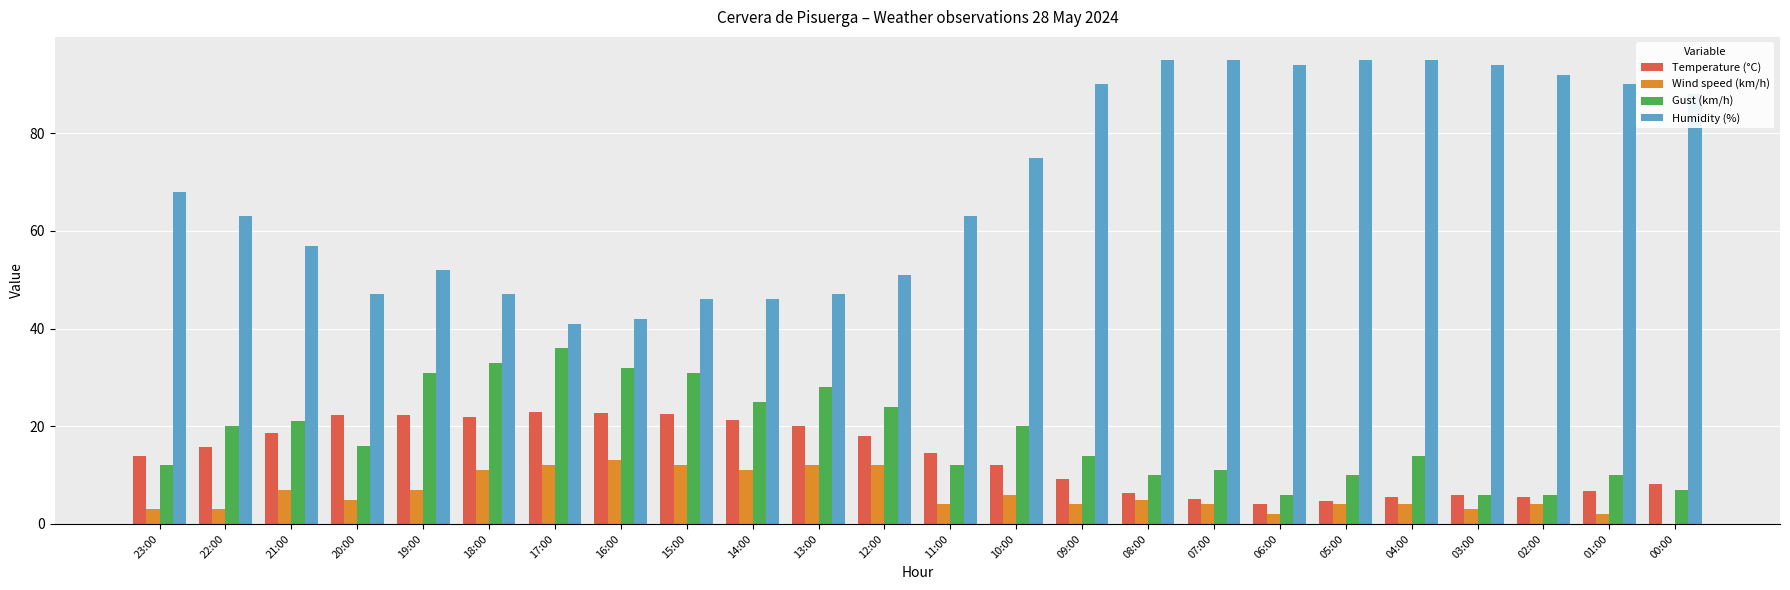

What are all the series names shown in the legend?

Temperature (°C), Wind speed (km/h), Gust (km/h), Humidity (%)